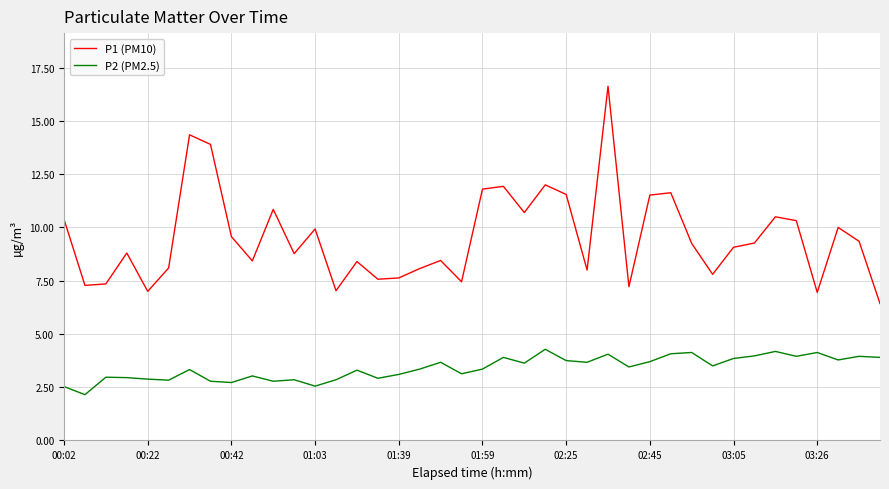

List the series in order of their peak value, lowest first.

P2 (PM2.5), P1 (PM10)